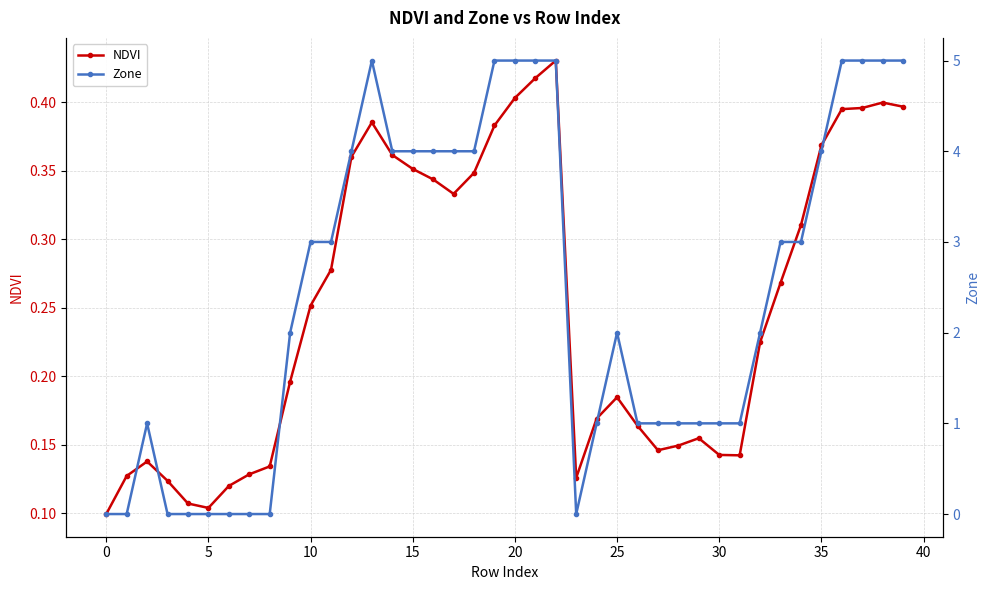

Does the chart have visible grid lines?

Yes